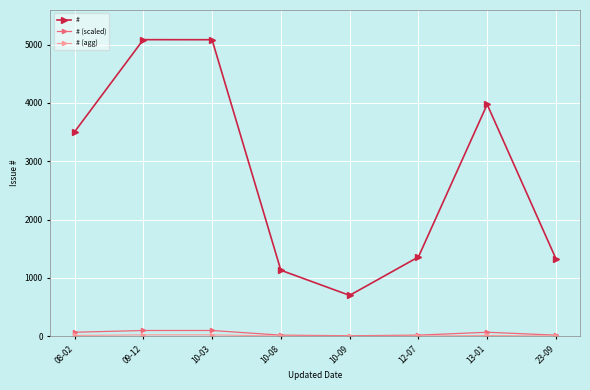

The value of # at 13-01 is 1885. True or false?

False